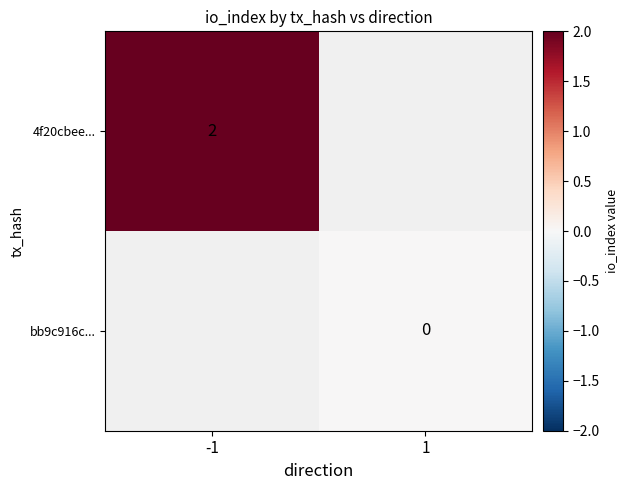

The value of 4f20cbee... at -1 is 2. True or false?

True